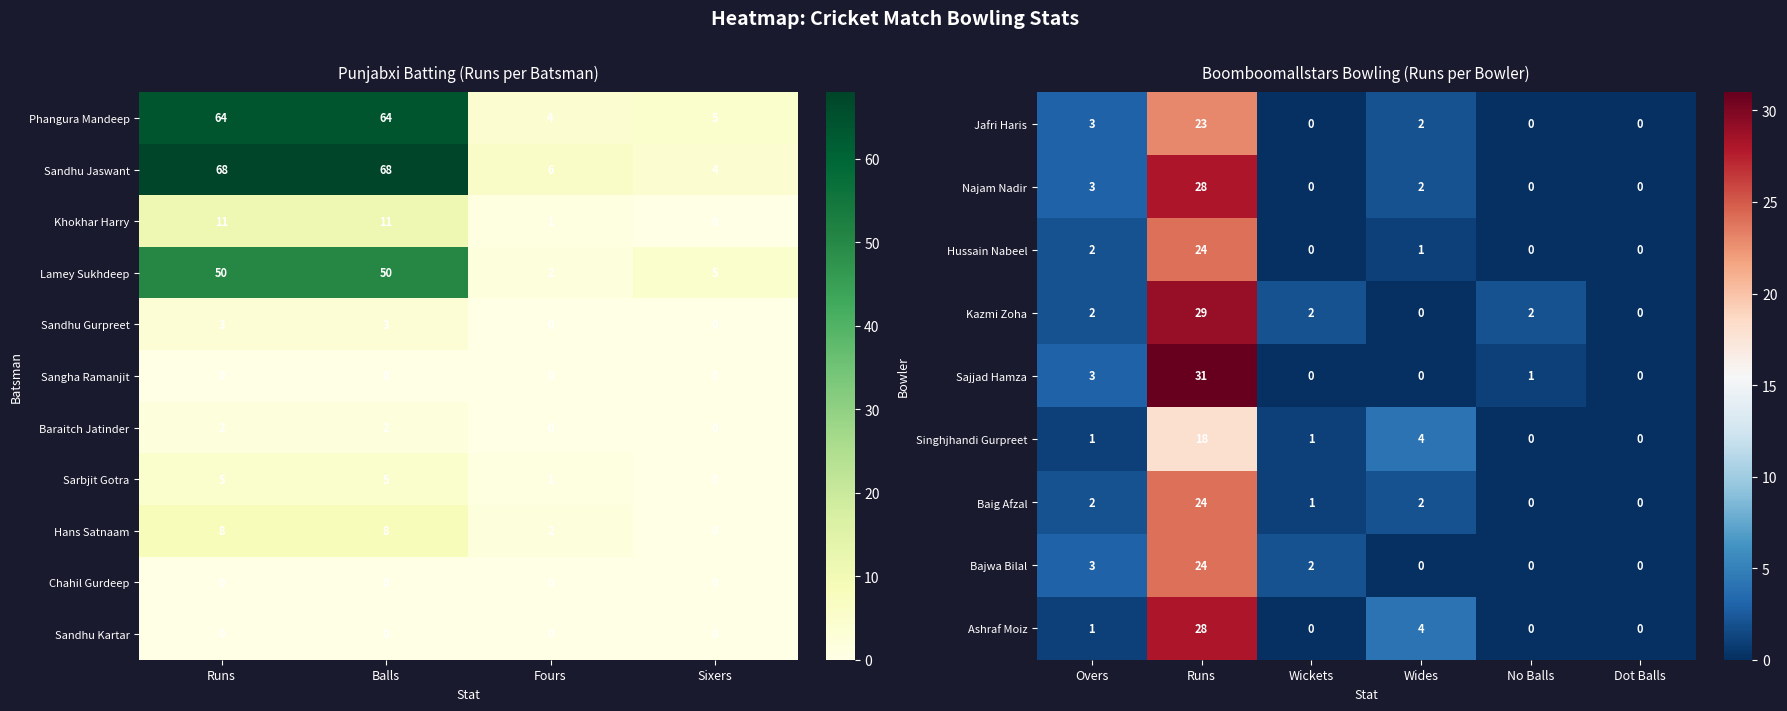

What value does the Khokhar Harry series have at Runs?

11